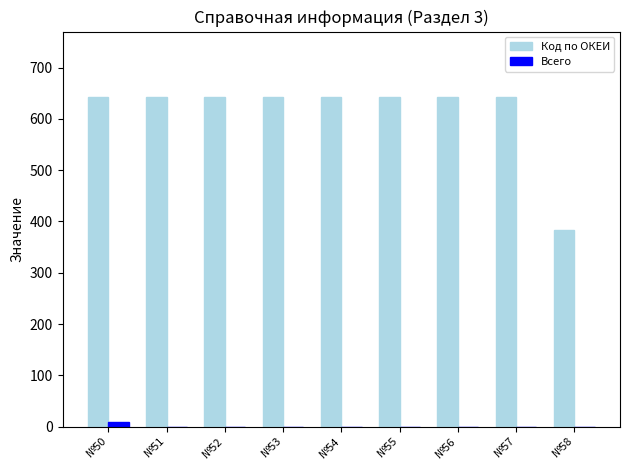

Is the value of Код по ОКЕИ at №50 greater than the value of Всего at №53?

Yes